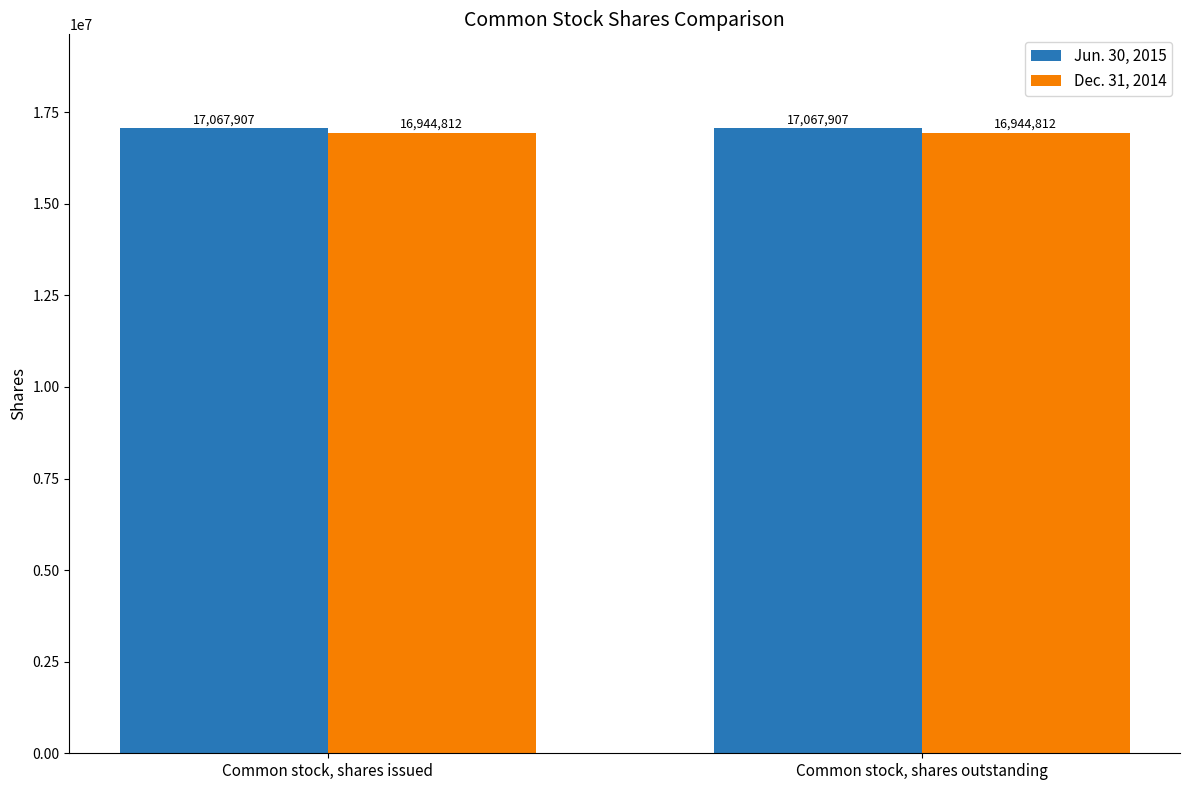

What is the minimum value for Dec. 31, 2014?

16944812